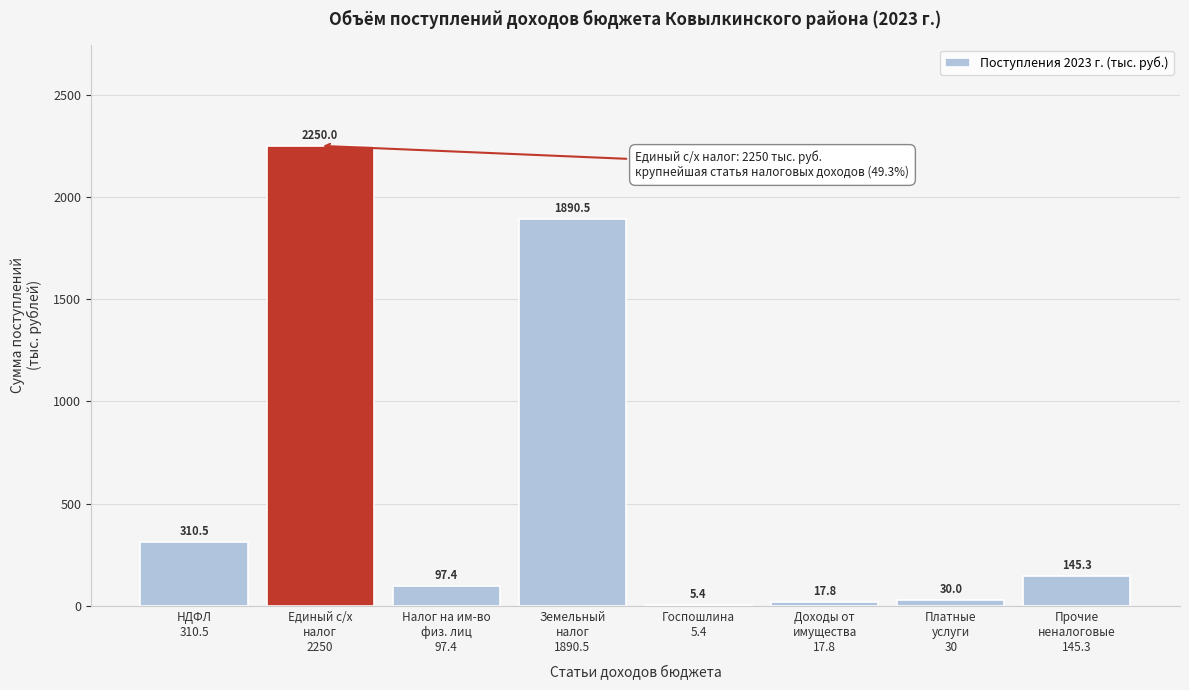

What is the sum of all values?

4746.9